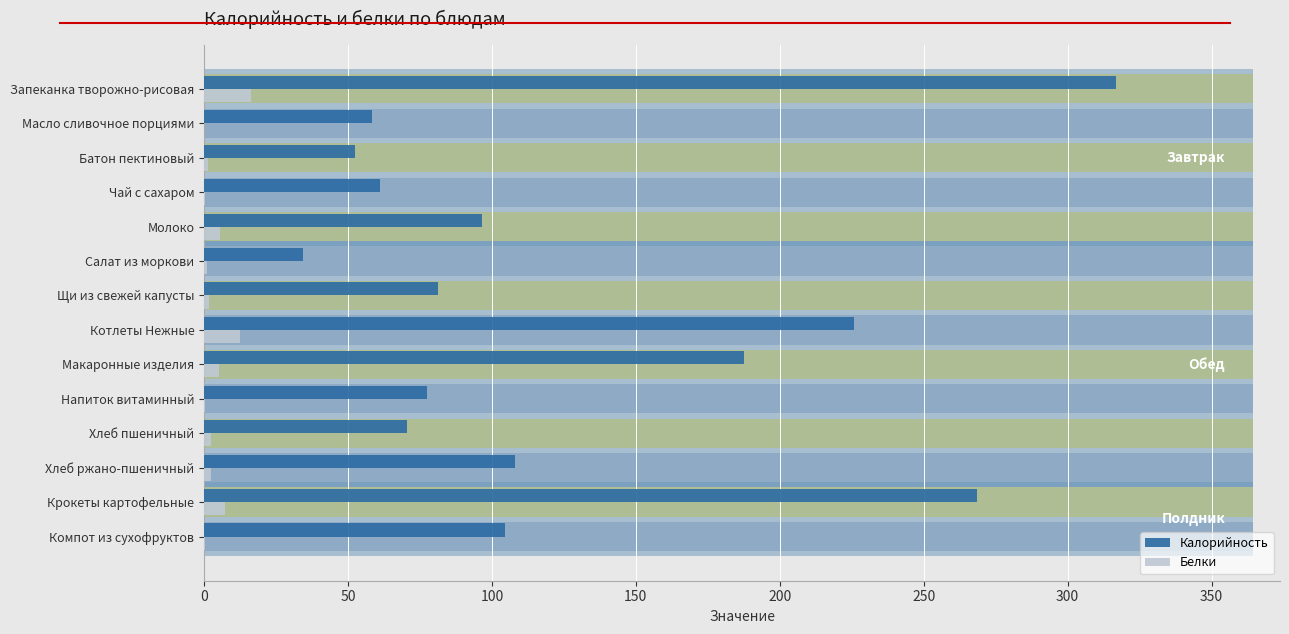

At how many categories does at least one series exceed 4?

14